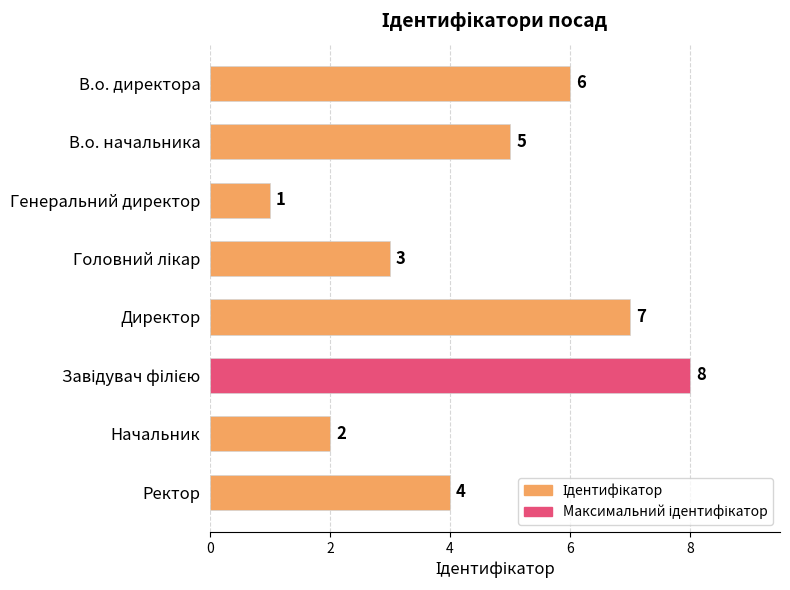

What is the difference between the second highest and minimum values?

6